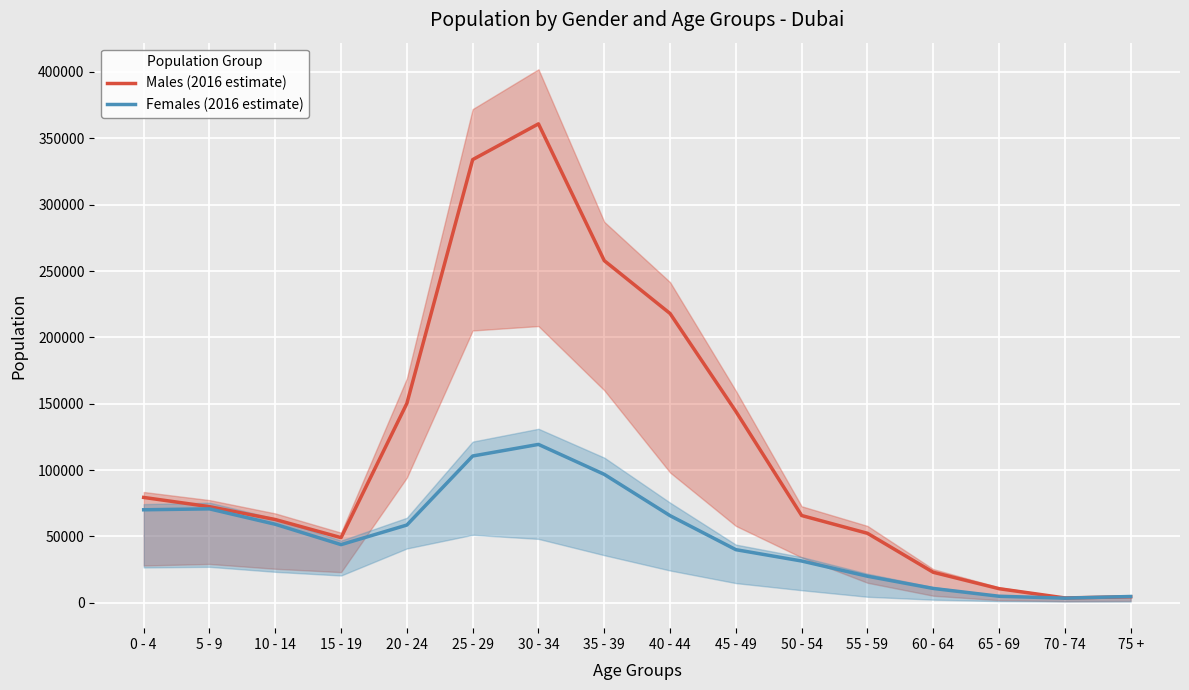

Which series has the largest total across all categories?

Males (2016 estimate)